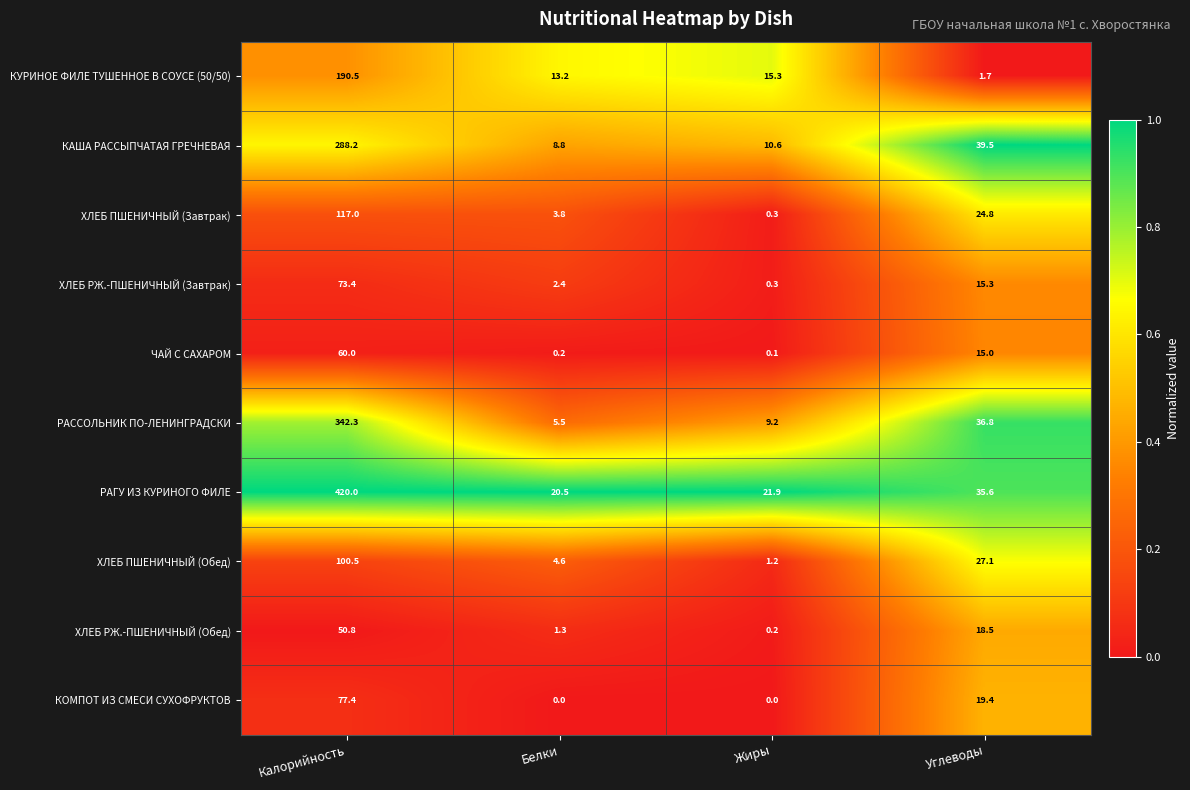

List the labels in order of КАША РАССЫПЧАТАЯ ГРЕЧНЕВАЯ value, smallest first.

Белки, Жиры, Углеводы, Калорийность